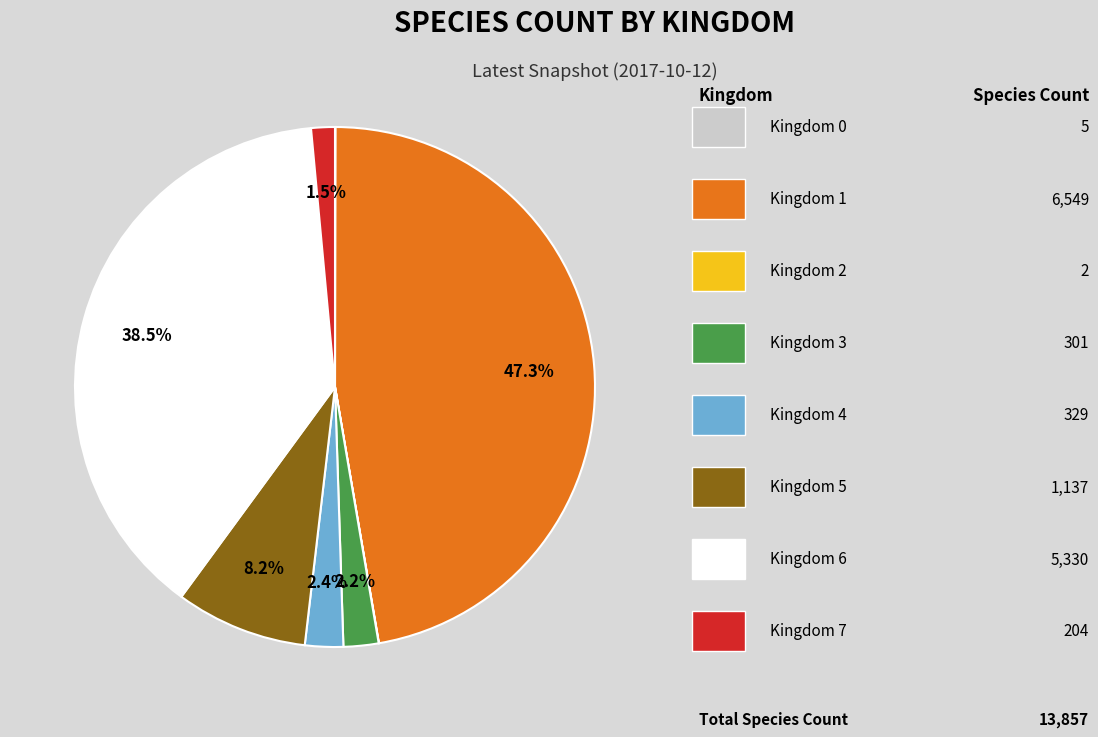

Is there a majority slice in this chart?

No